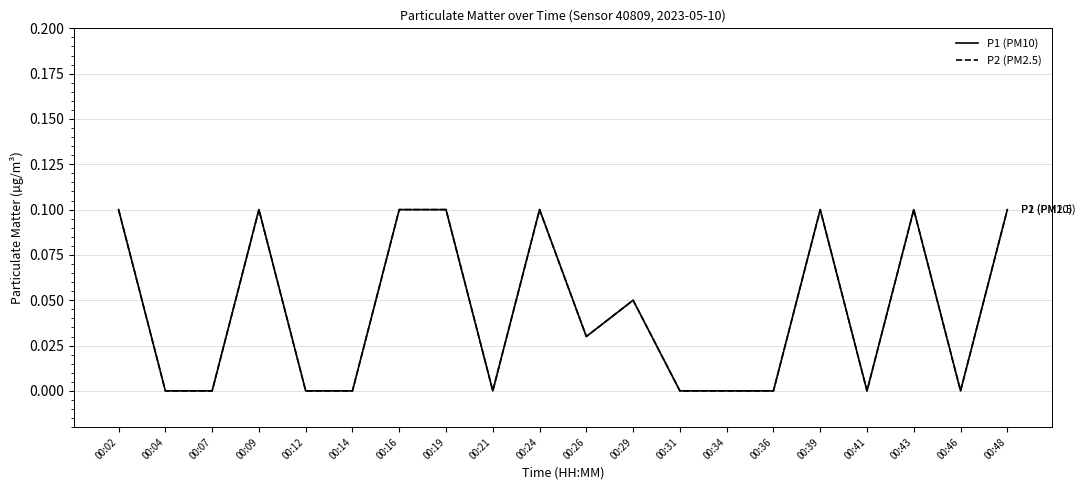

Between 00:41 and 00:21, which is larger?

00:41